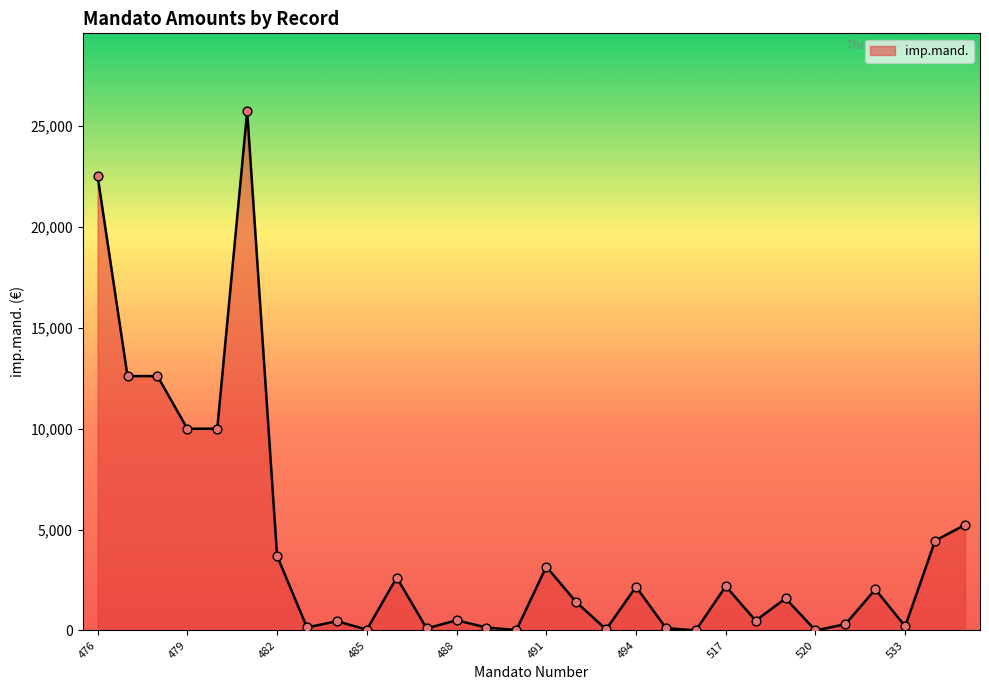

What is the difference between the maximum and minimum values?

25743.9